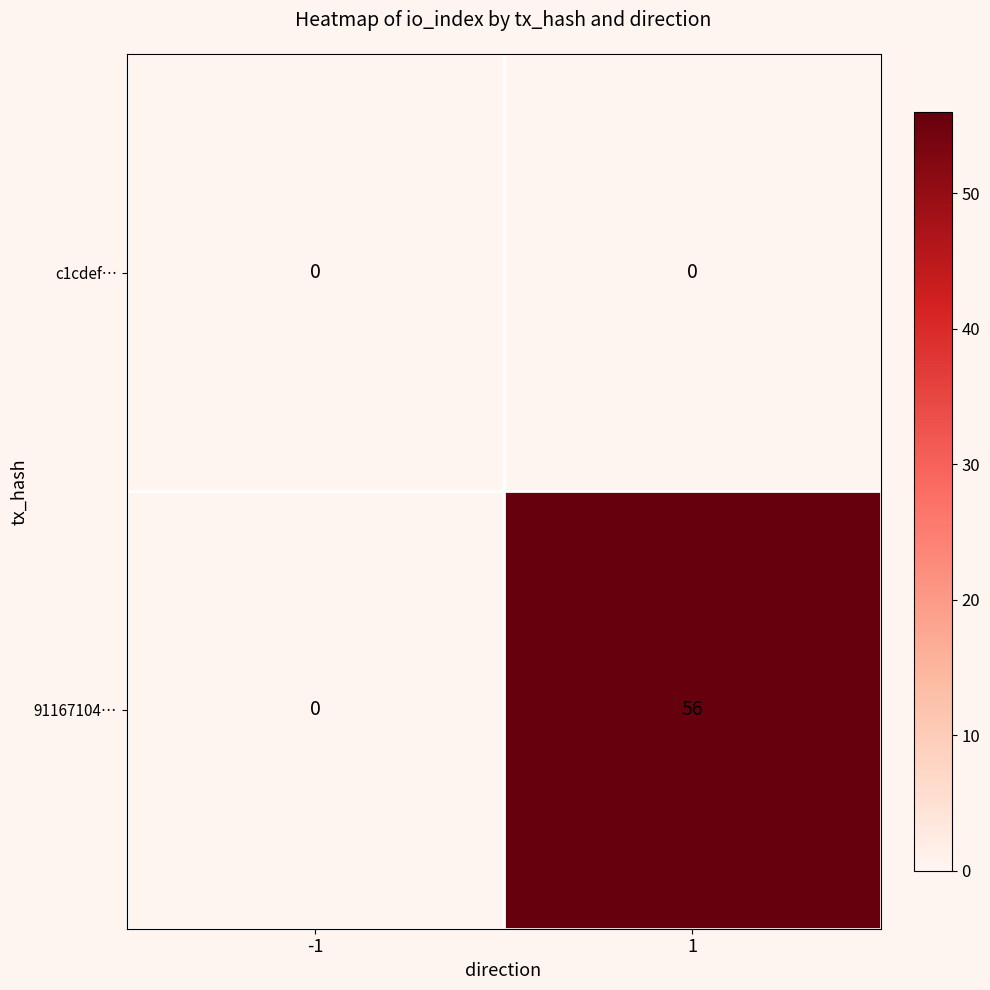

List the labels in order of c1cdef… value, largest first.

-1, 1